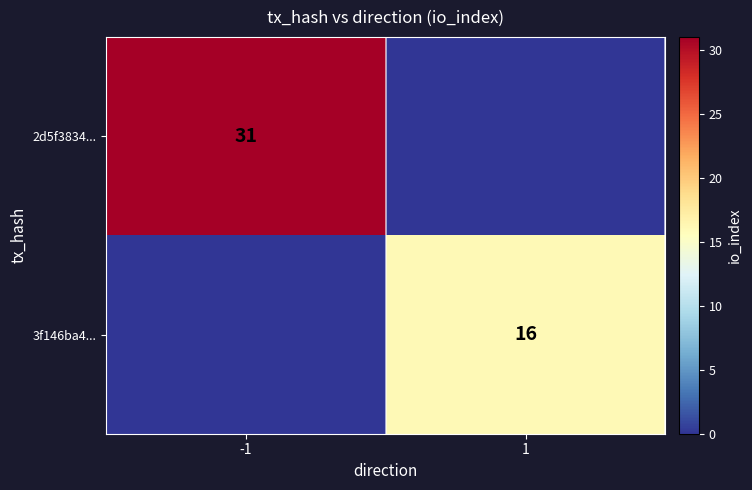

Is it true that 2d5f3834... equals 31 at -1?

True